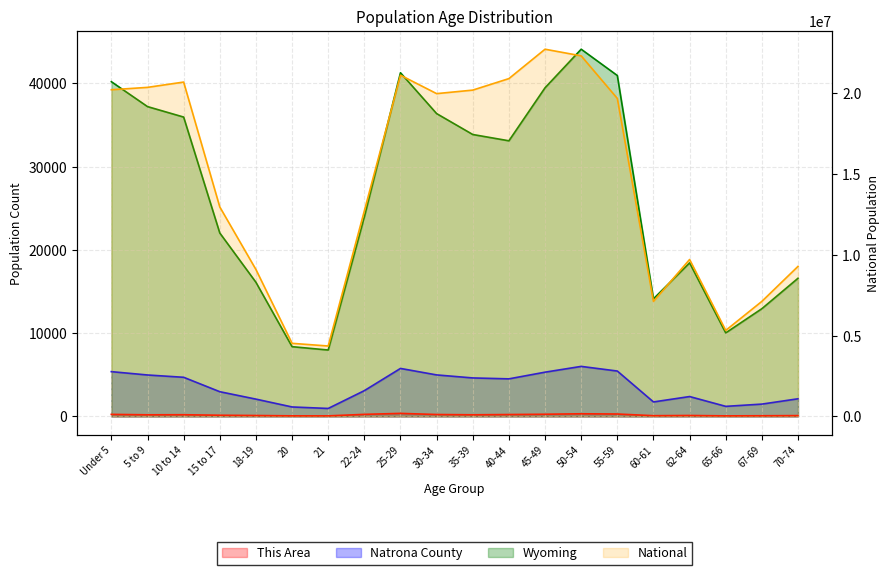

Is it true that National equals 15281042 at 70-74?

False